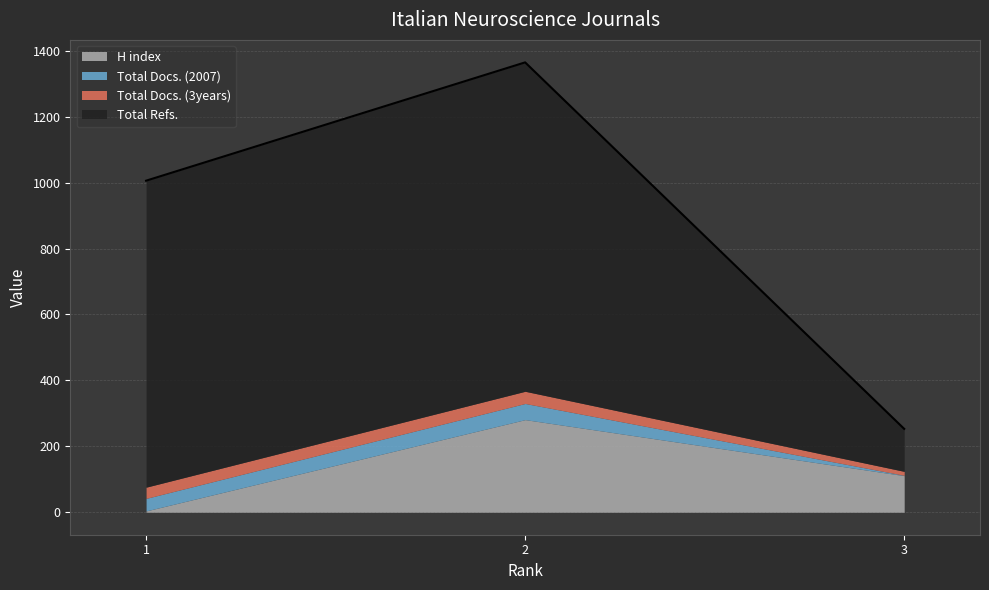

At how many categories does at least one series exceed 21?

3